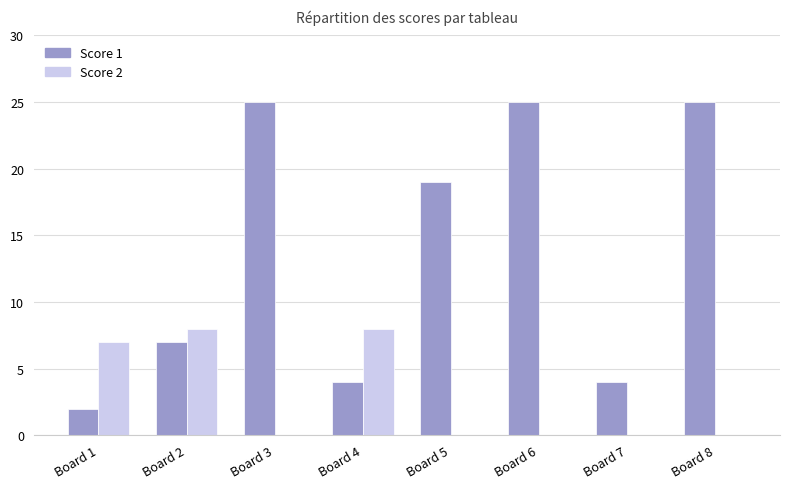

Is the value of Score 2 at Board 6 greater than the value of Score 1 at Board 4?

No